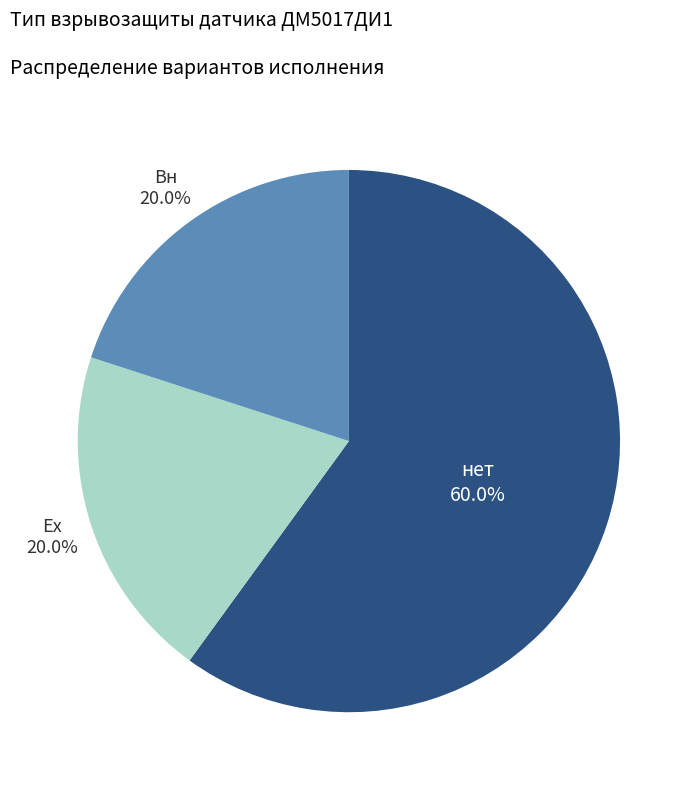

Between Вн and нет, which is larger?

нет